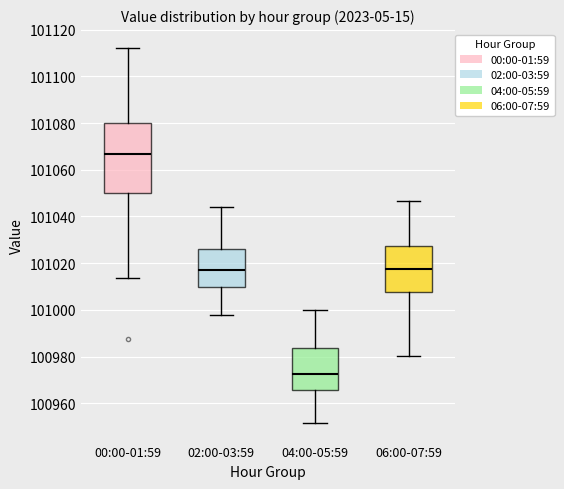

Reading left to right, transcribe this box plot: for each box, give where its median line is, the range the box spans, and where its two whiskers end, as read against the y-axis. The values are not printed on the chart, so give them approximately, as read against the axis.

00:00-01:59: median 101066, box 101050 to 101080, whiskers 101014 to 101112
02:00-03:59: median 101018, box 101010 to 101026, whiskers 100998 to 101044
04:00-05:59: median 100972, box 100966 to 100984, whiskers 100952 to 101000
06:00-07:59: median 101018, box 101008 to 101028, whiskers 100980 to 101046